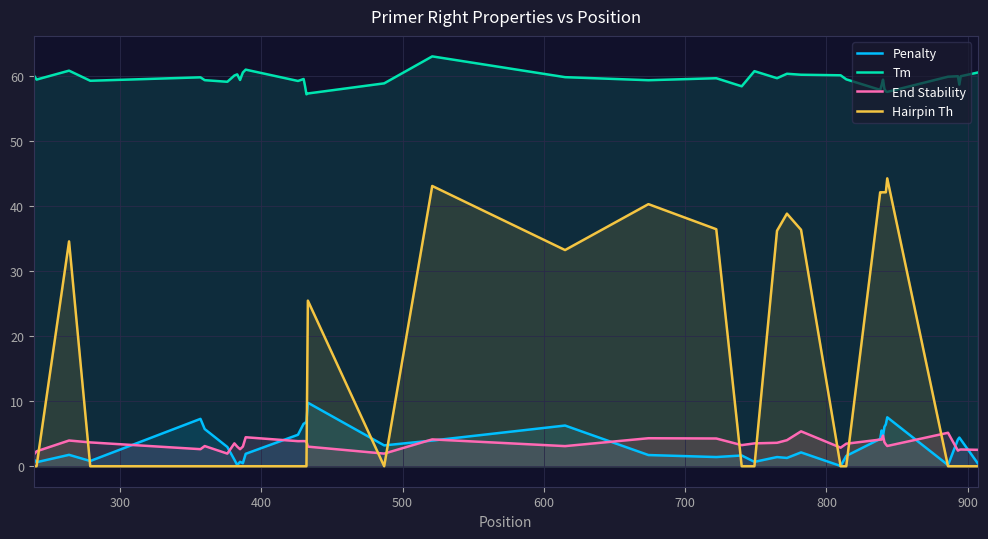

What is the sum of all Tm values?

2375.9